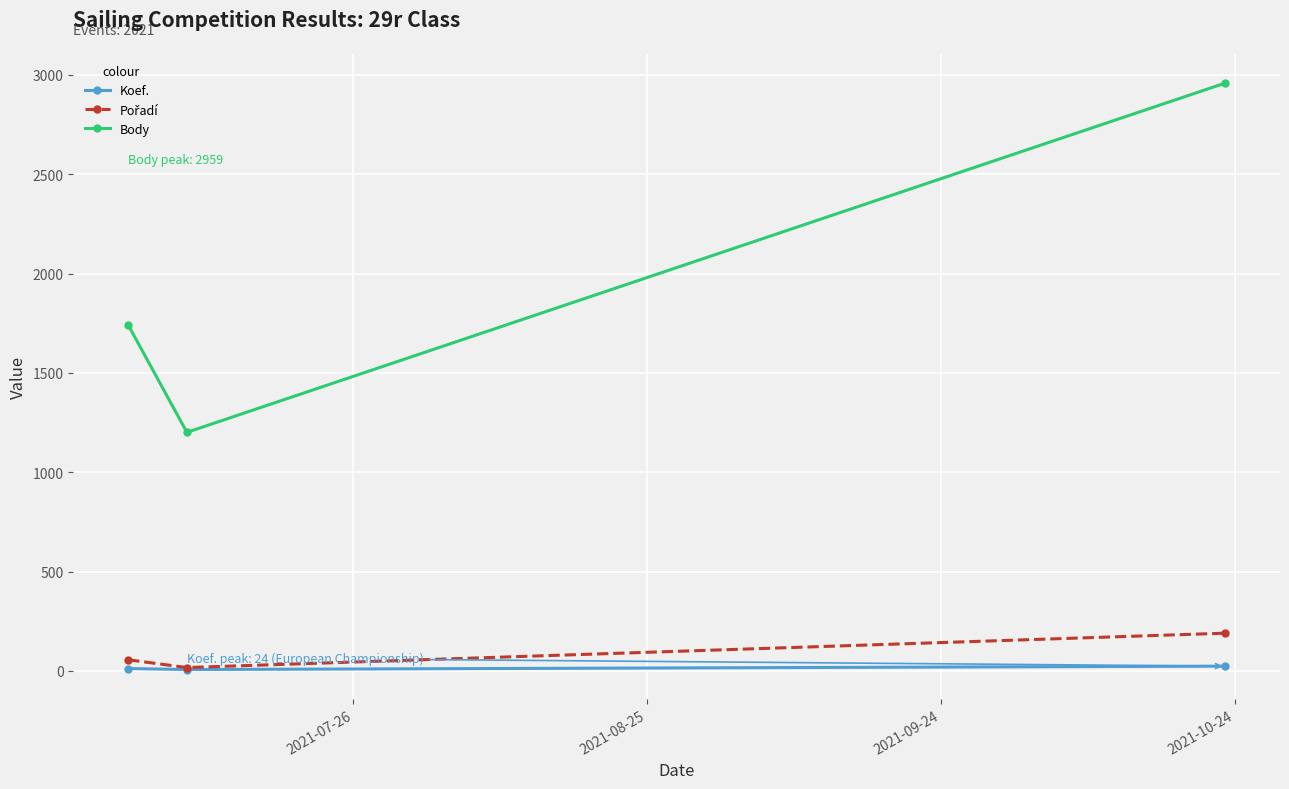

What is the maximum value shown in the chart?

2959